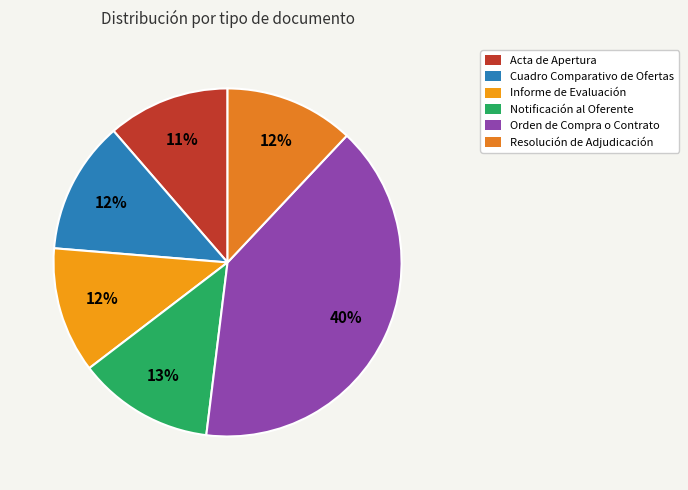

To the nearest percent, what is the difference between the largest and smallest slice percentages?

29%